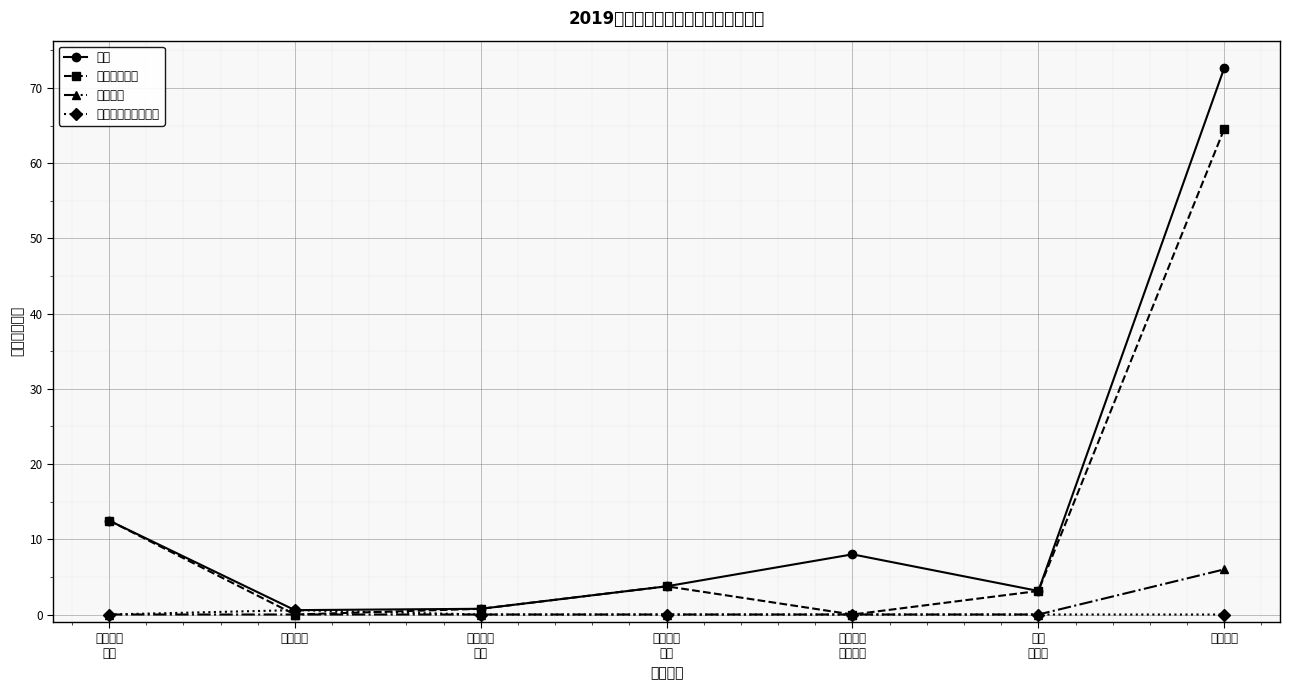

What is the label of the 2nd point from the left?

死亡抚恤